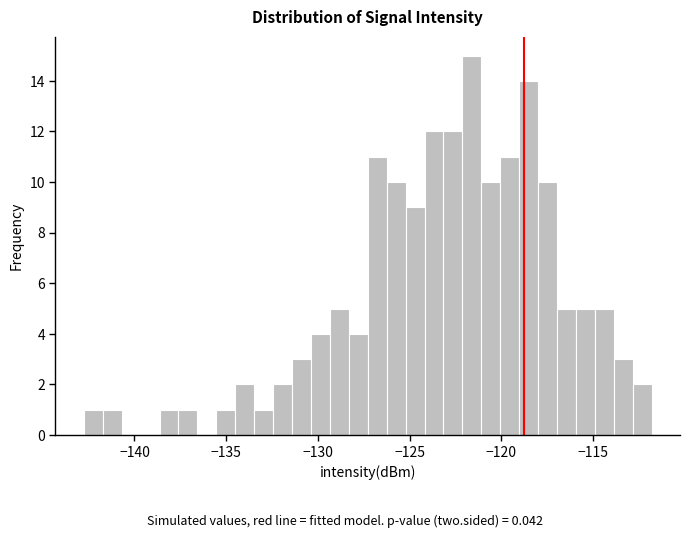

Read against the x-axis, roughly where is the centre of the tallest bar?

-121.5